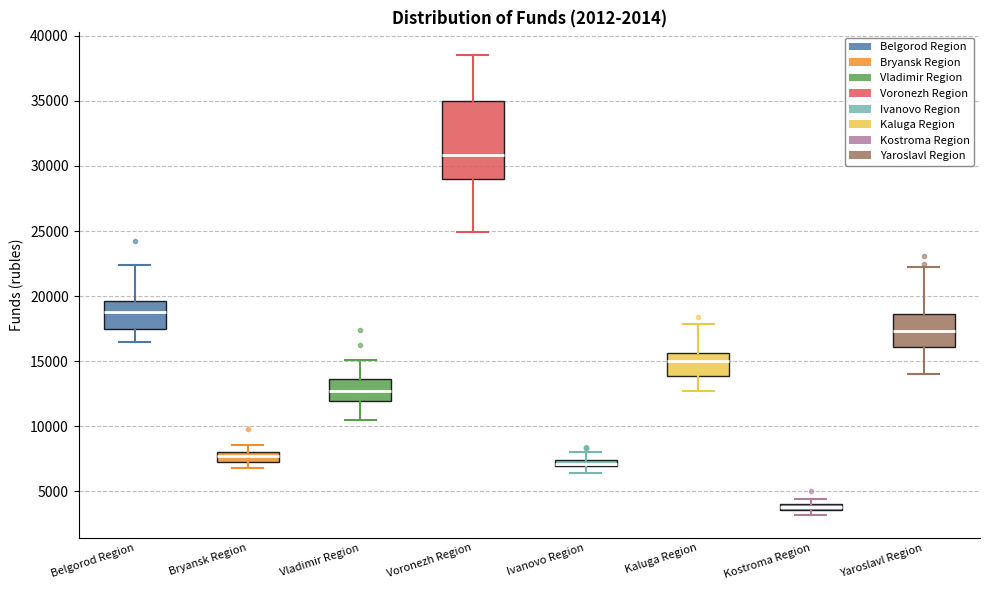

Which box is the tallest, from its lower edge to its upper edge?

Voronezh Region